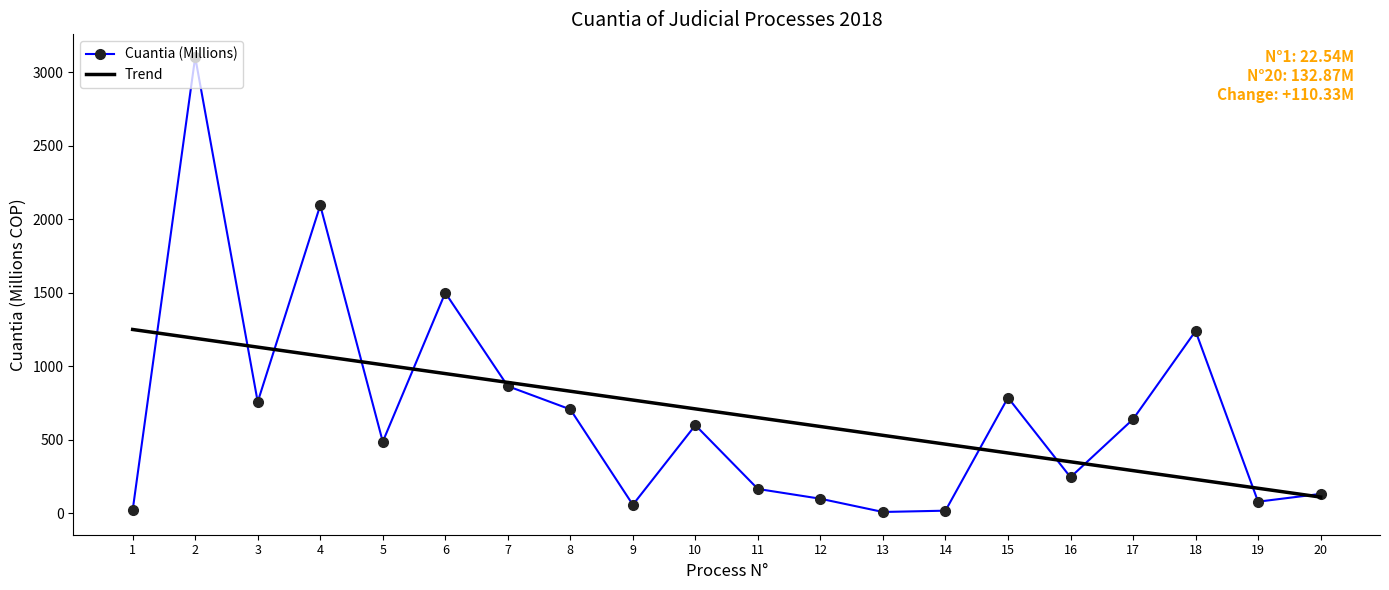

Is the value of Trend at 5 greater than the value of Cuantia (Millions) at 12?

Yes